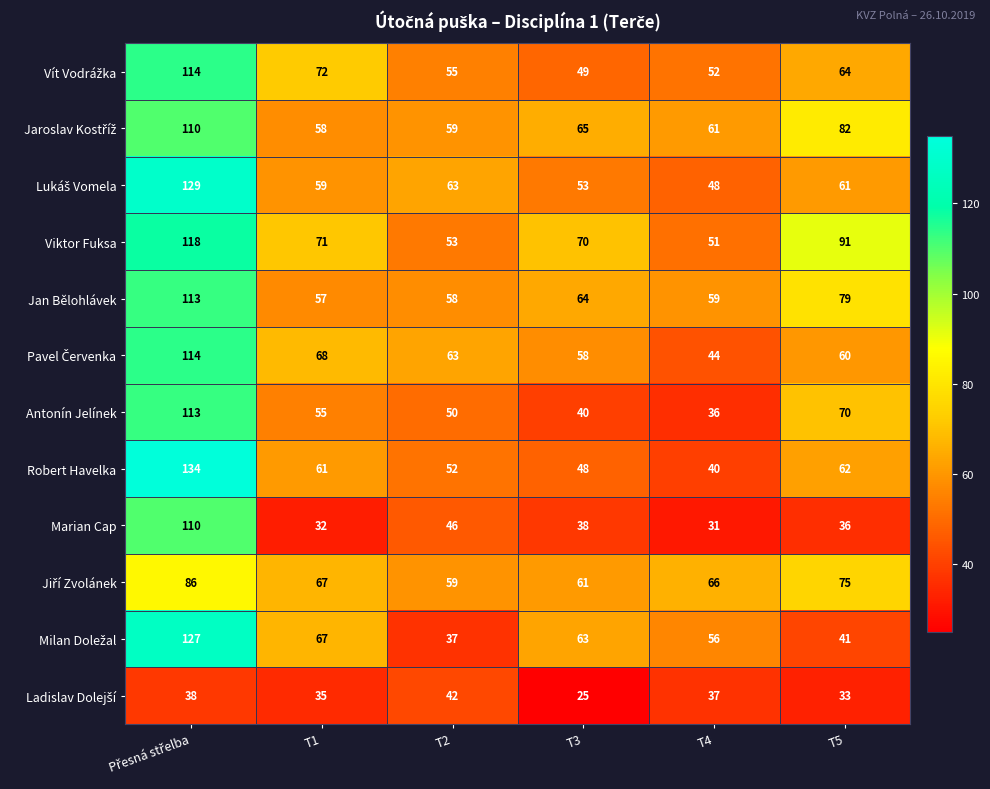

True or false: Marian Cap has a value of 74 at T2.

False